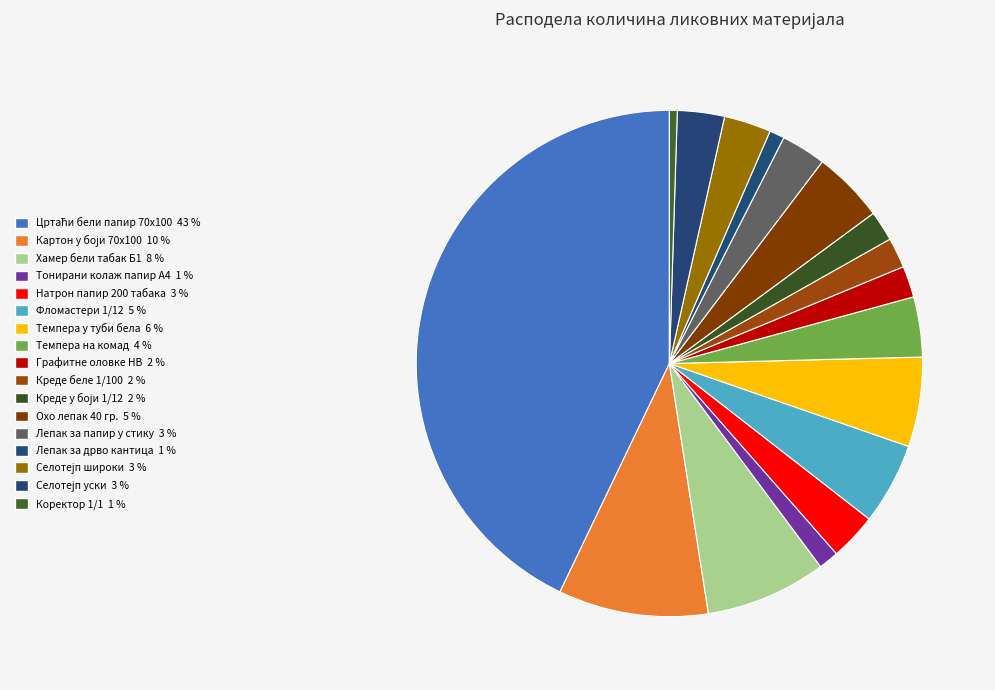

Does Селотејп уски account for over 50% of the chart?

No